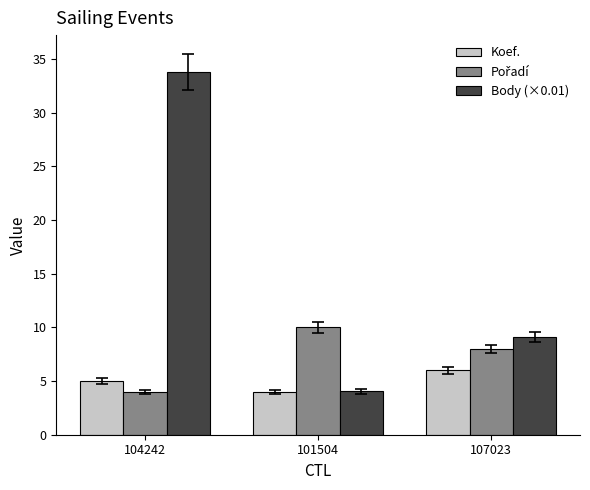

Which label corresponds to the largest value in the chart?

104242